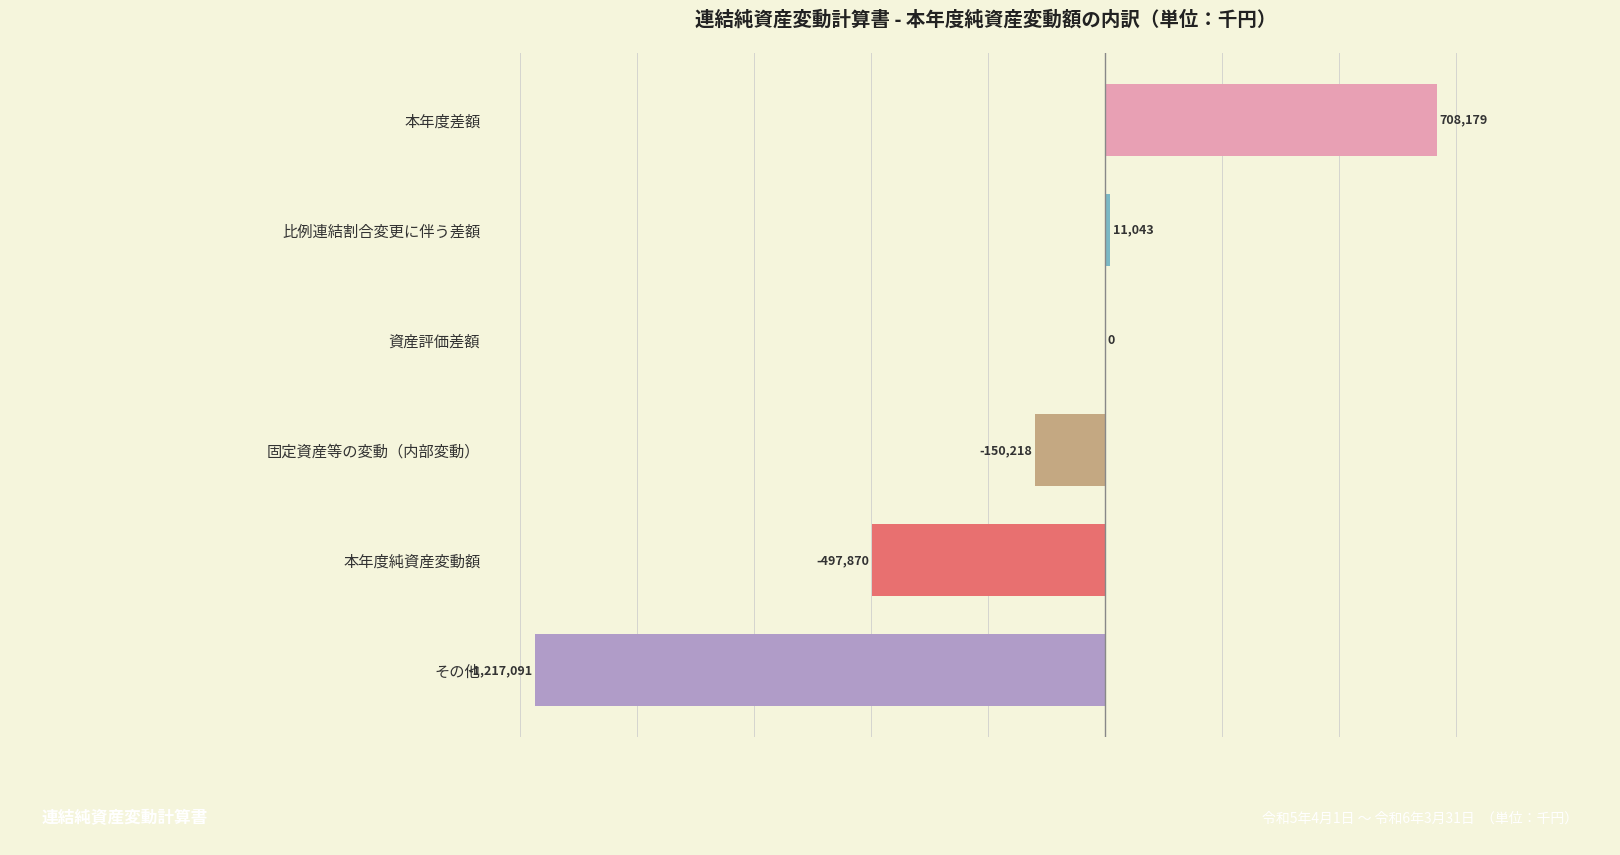

Is it true that the value at 本年度純資産変動額 is -497870?

True